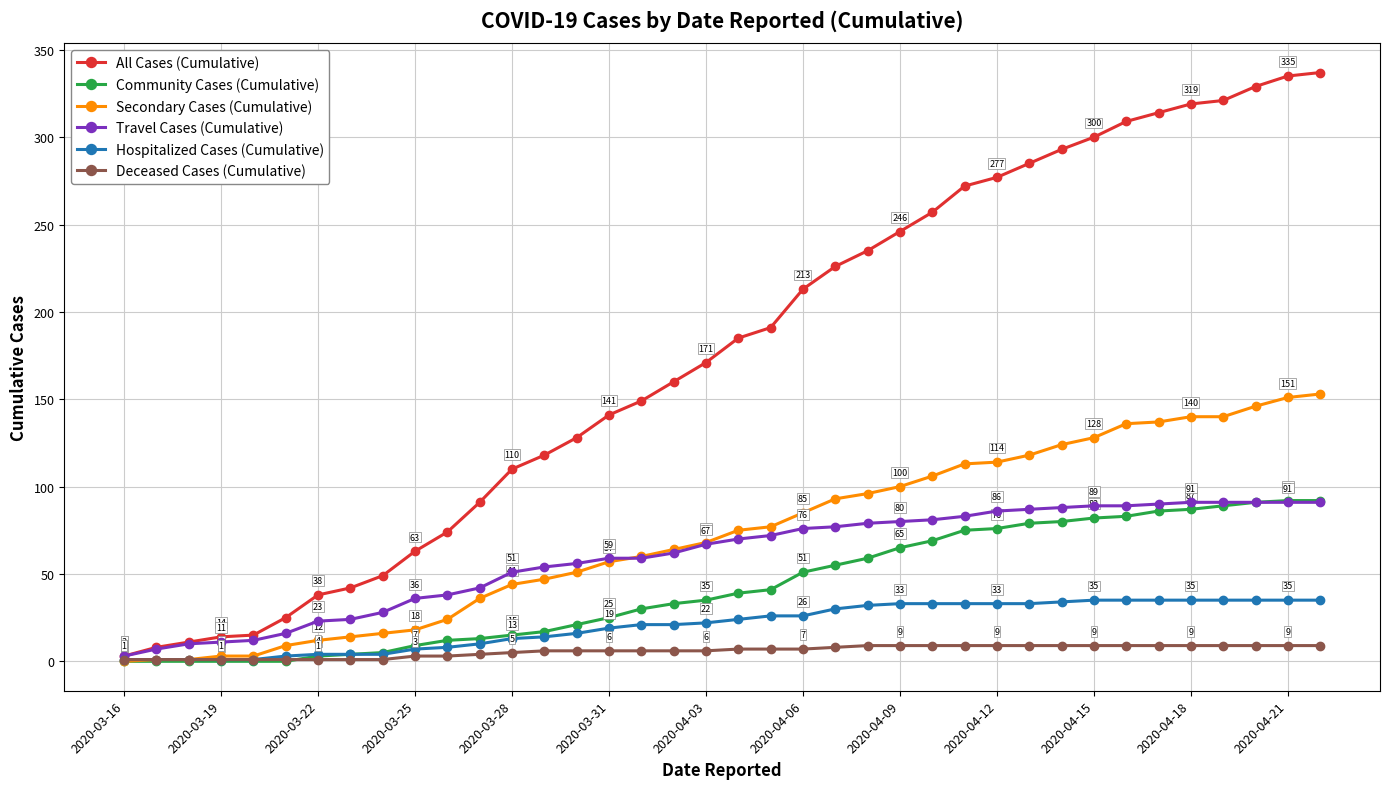

Is this an area chart (filled region under the line)?

No